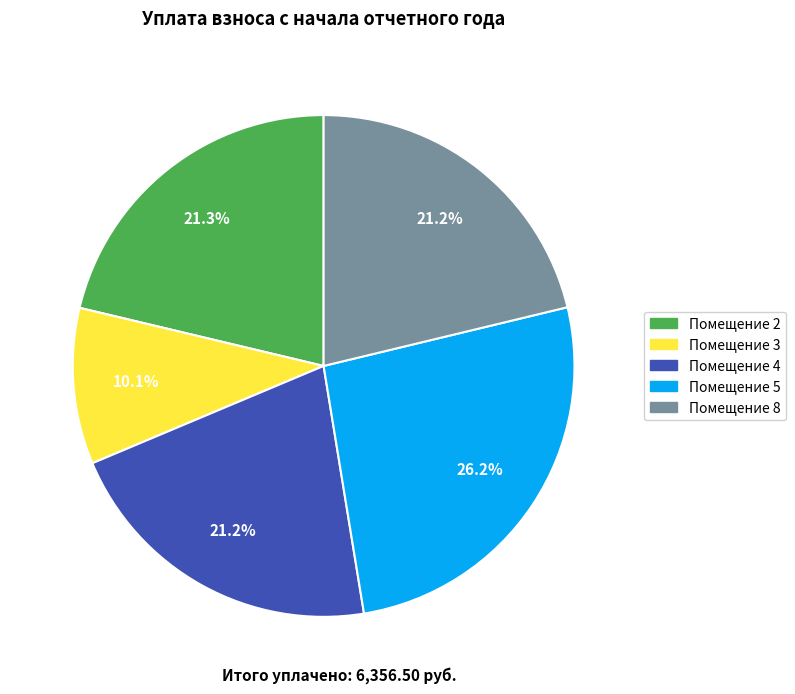

Count the number of slices in the pie.

5